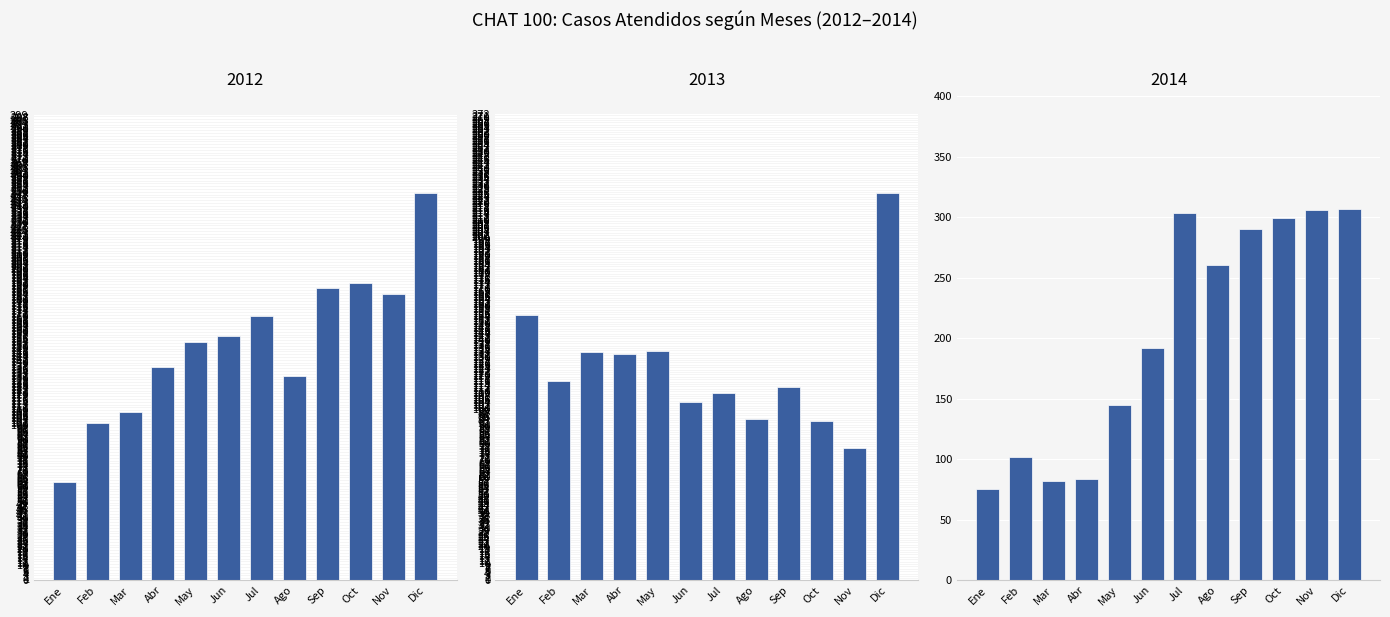

The 2013 series shows 160 at Ago. True or false?

False